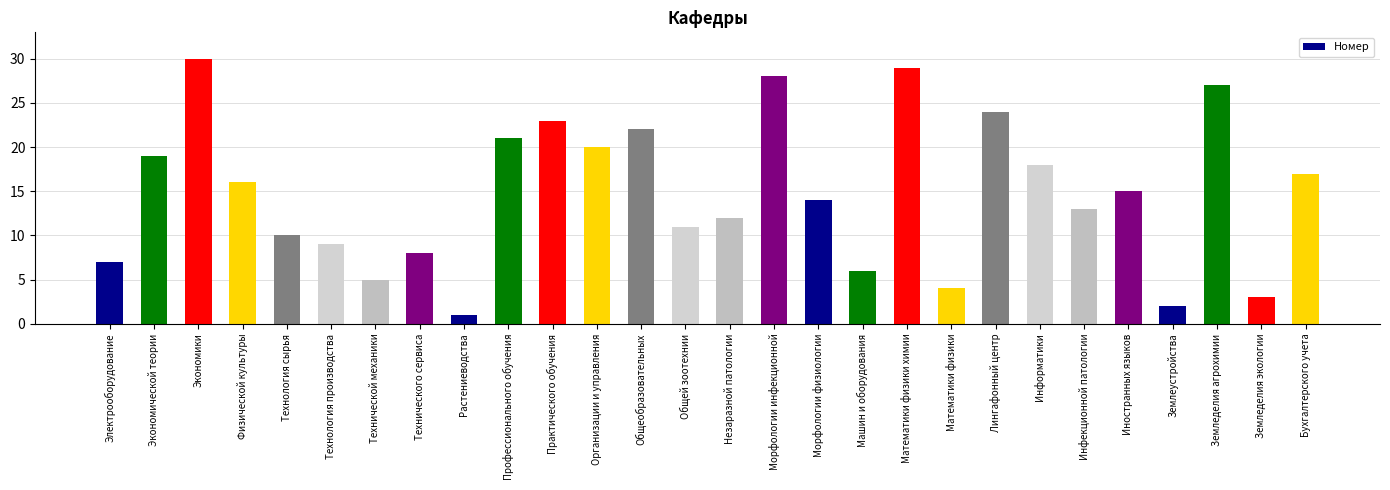

Reading left to right, extract all data points from this chart.

7	19	30	16	10	9	5	8	1	21	23	20	22	11	12	28	14	6	29	4	24	18	13	15	2	27	3	17